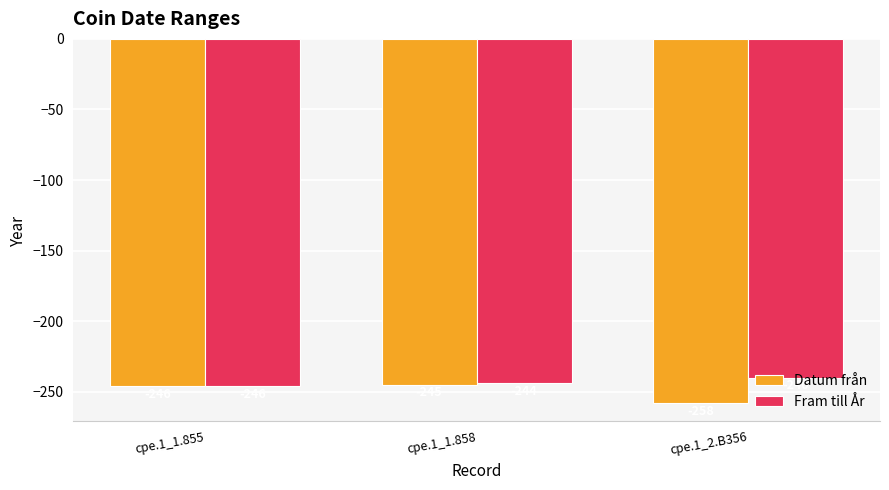

Which series has the largest total across all categories?

Fram till År